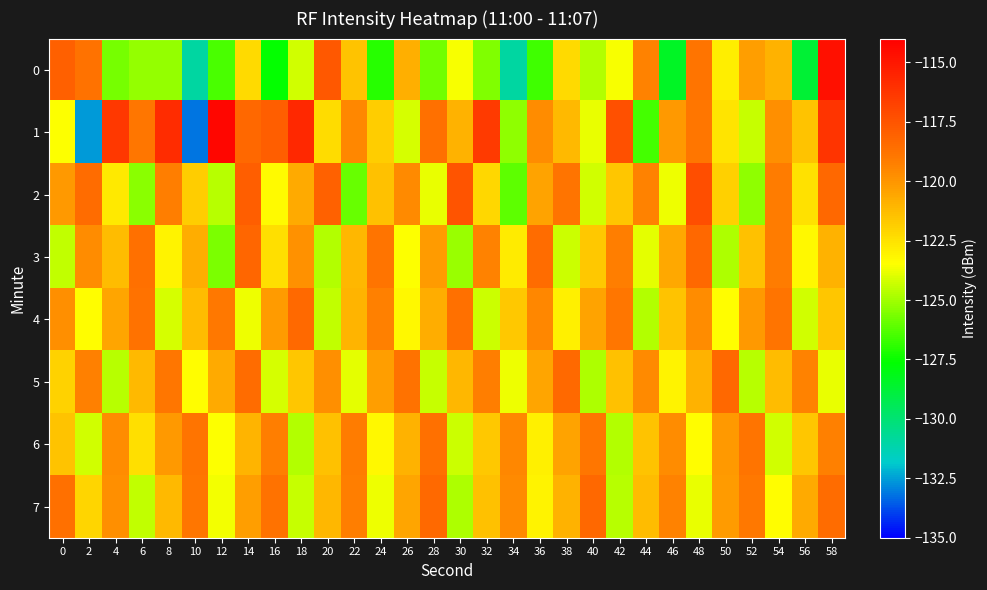

Rank the series at 18 from highest to lowest value.

1, 4, 3, 2, 5, 0, 7, 6